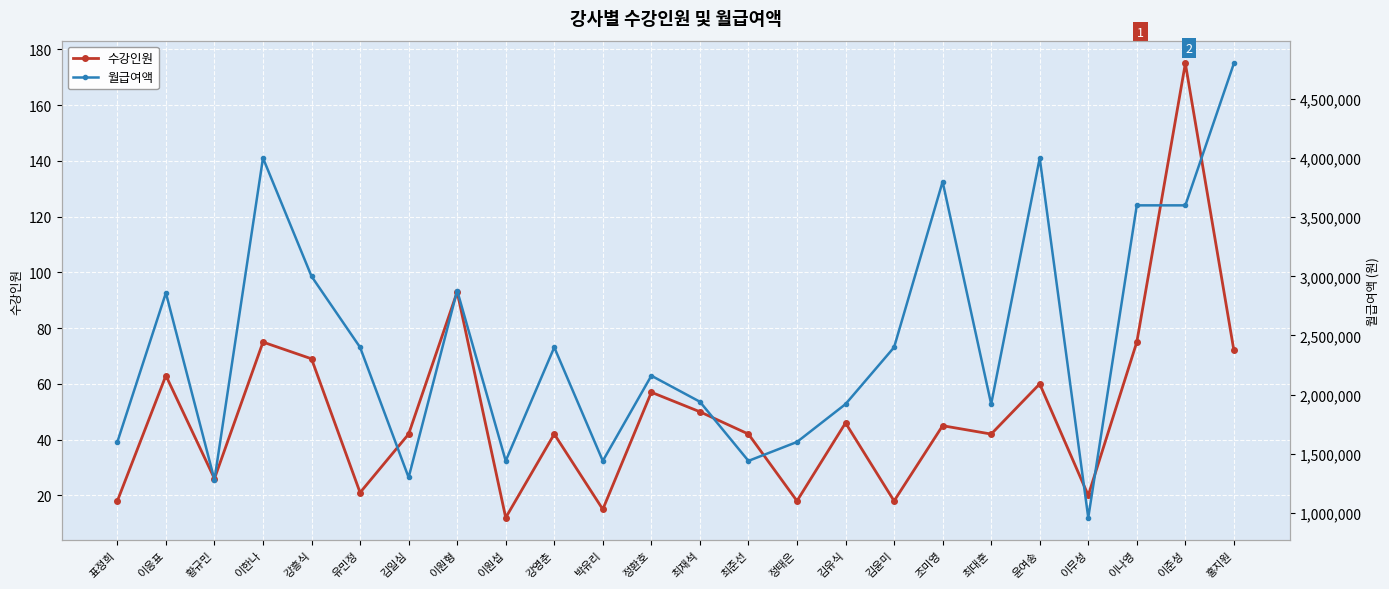

Which series changed the most between 조미영 and 이무성?

월급여액